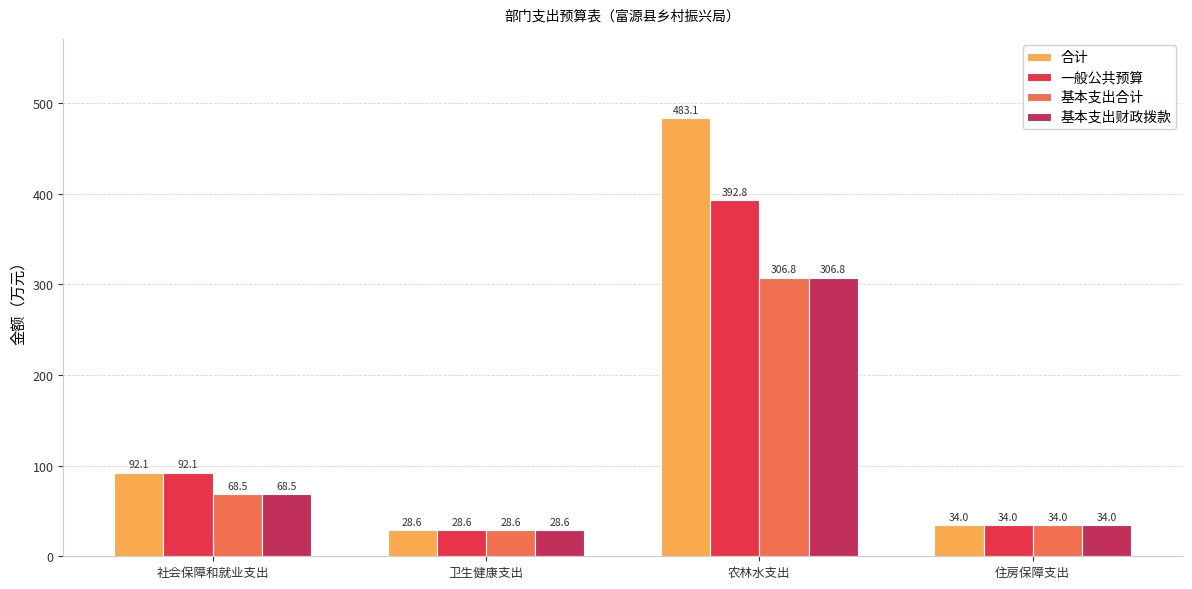

What is the sum of the 基本支出合计 values at 卫生健康支出 and 住房保障支出?

62.6